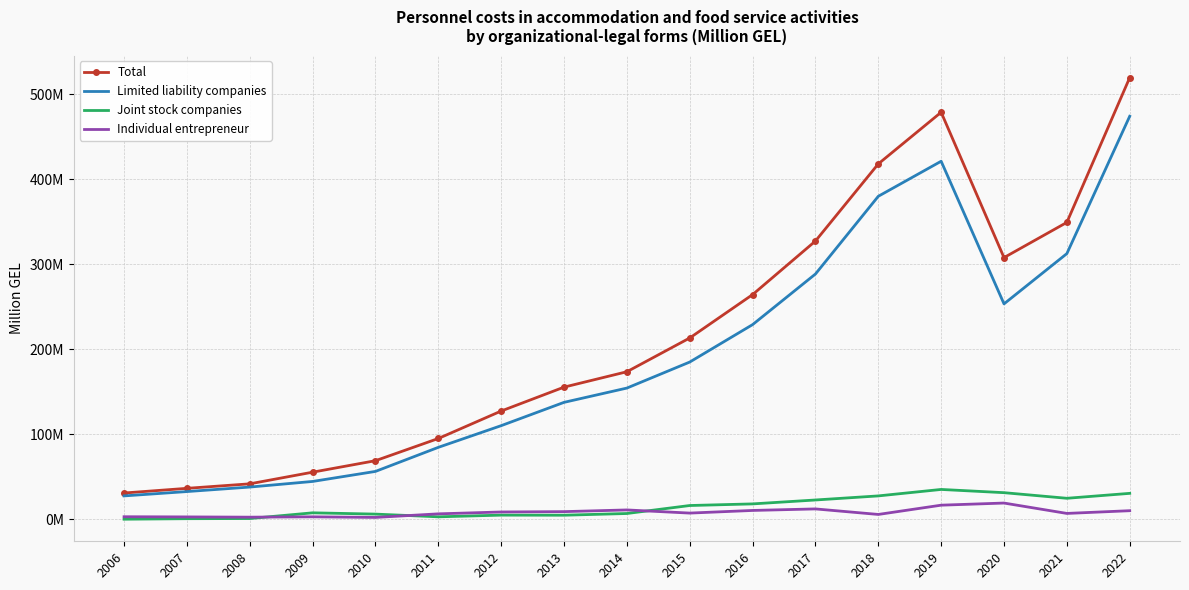

True or false: Total and Joint stock companies intersect in this chart.

False